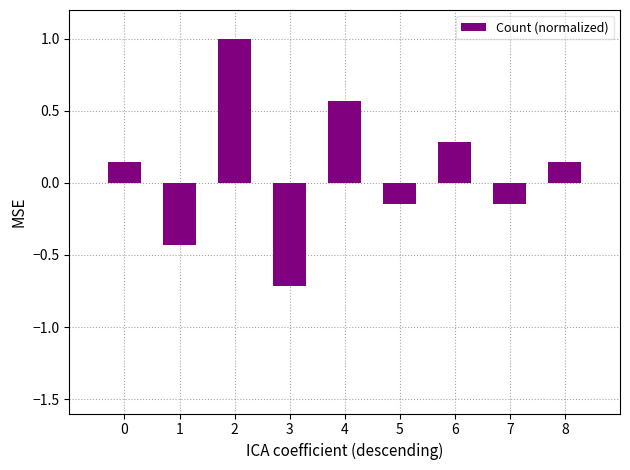

True or false: the data shows -1.3 at 3.

False